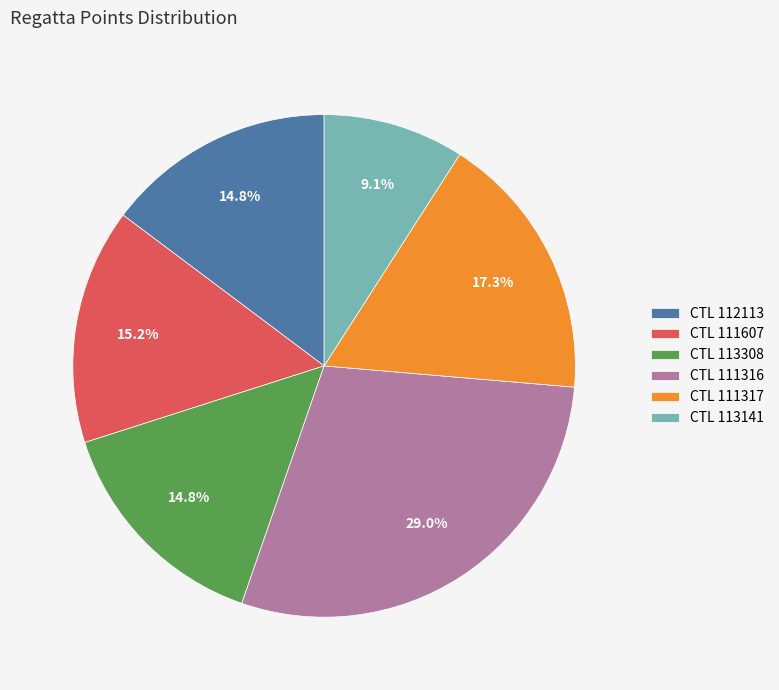

Does CTL 113141 represent more than half of the total?

No